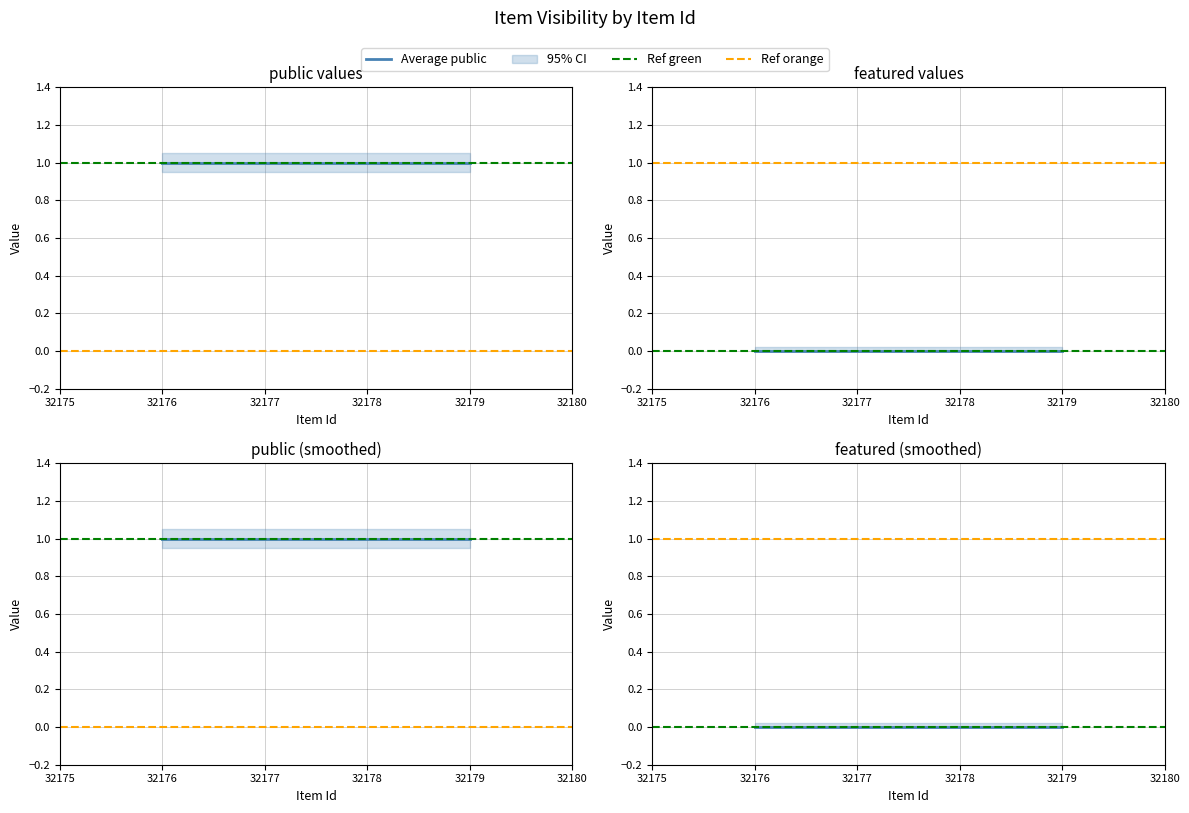

What is the sum of the public values at 32177 and 32179?

2